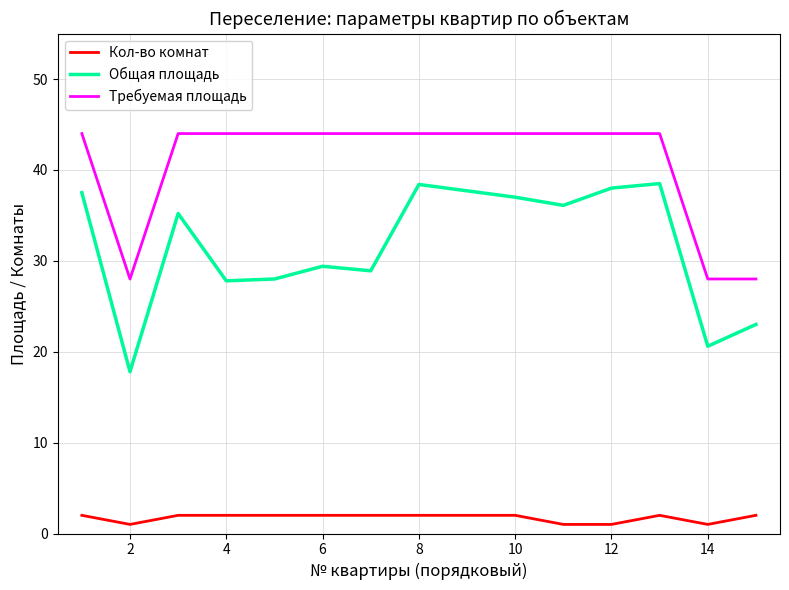

True or false: Требуемая площадь and Кол-во комнат cross at least once.

False